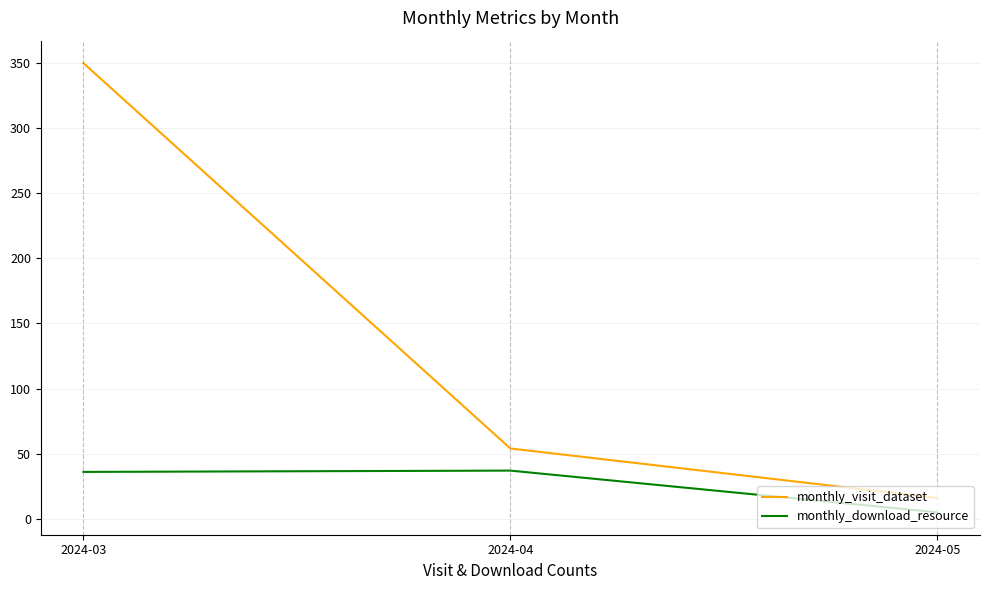

Read the monthly_download_resource value at 2024-03, to the nearest 5.

35